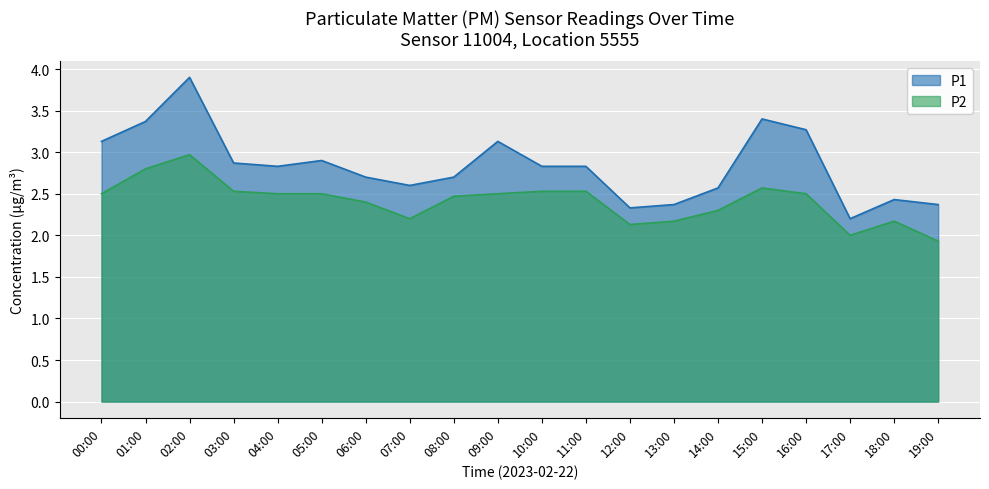

What is the label of the 16th point from the right?

04:00